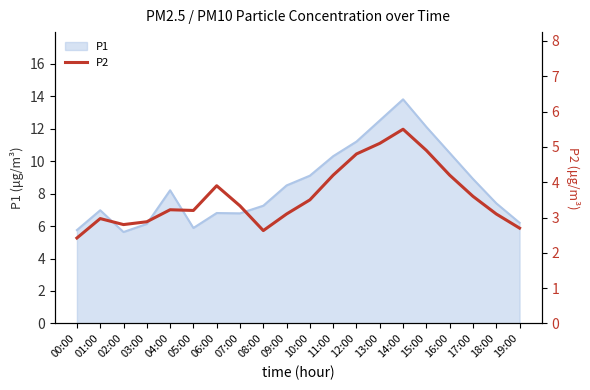

At which label does P1 first exceed 8?

04:00